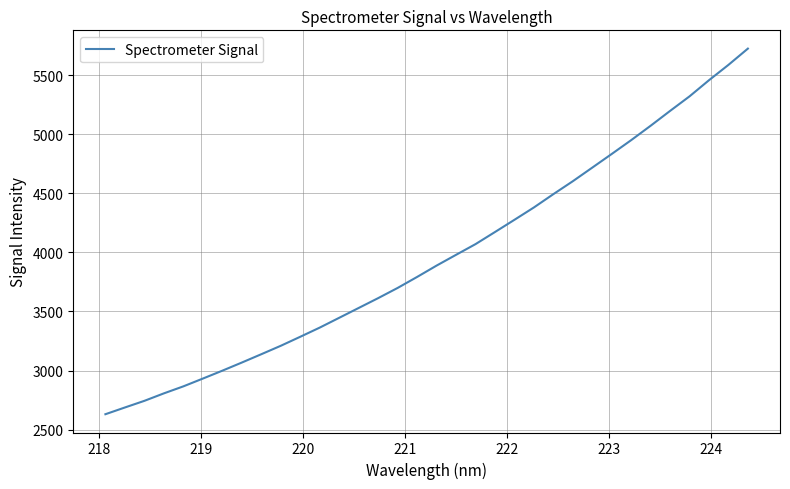

What is the minimum value shown in the chart?

2630.6